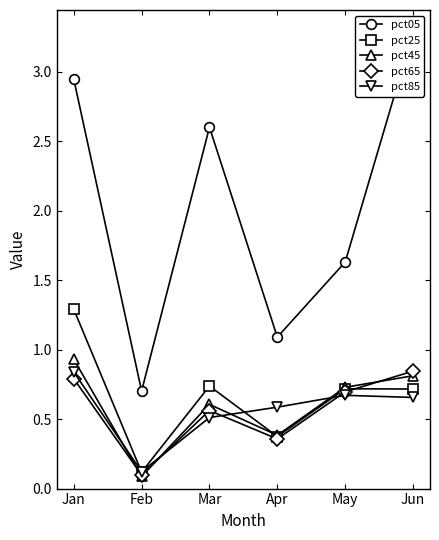

Which series has the widest spread of values?

pct05